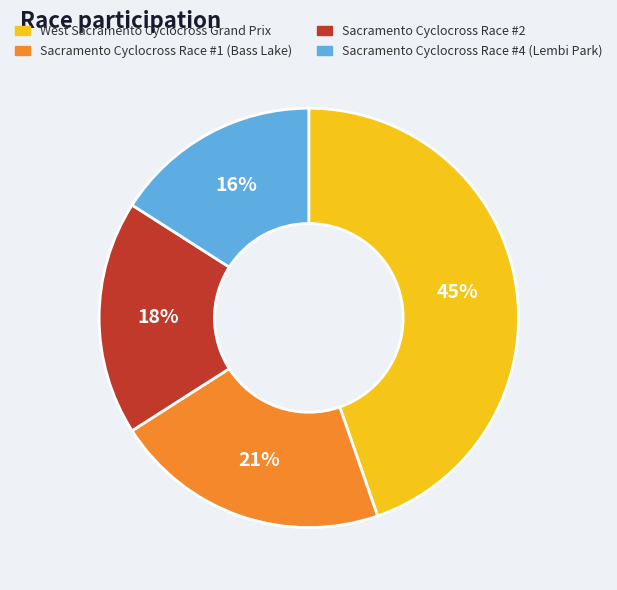

Which slice is the largest?

West Sacramento Cyclocross Grand Prix